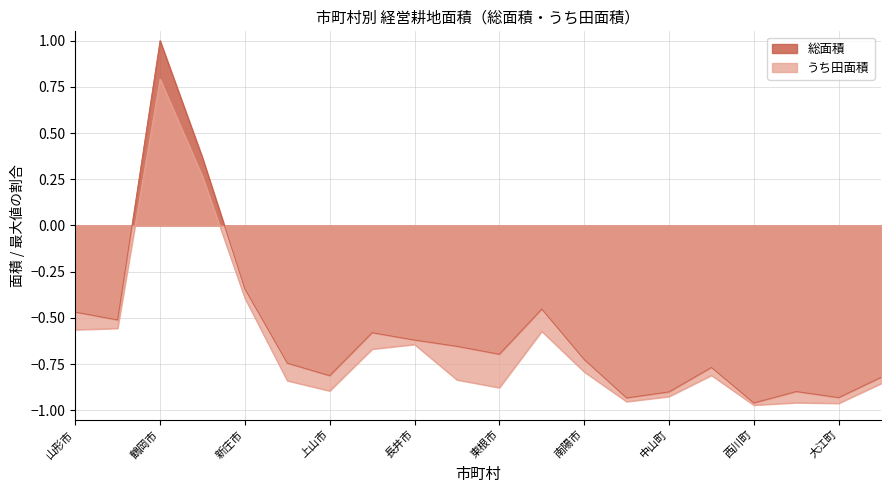

What is the maximum value shown in the chart?

1.0